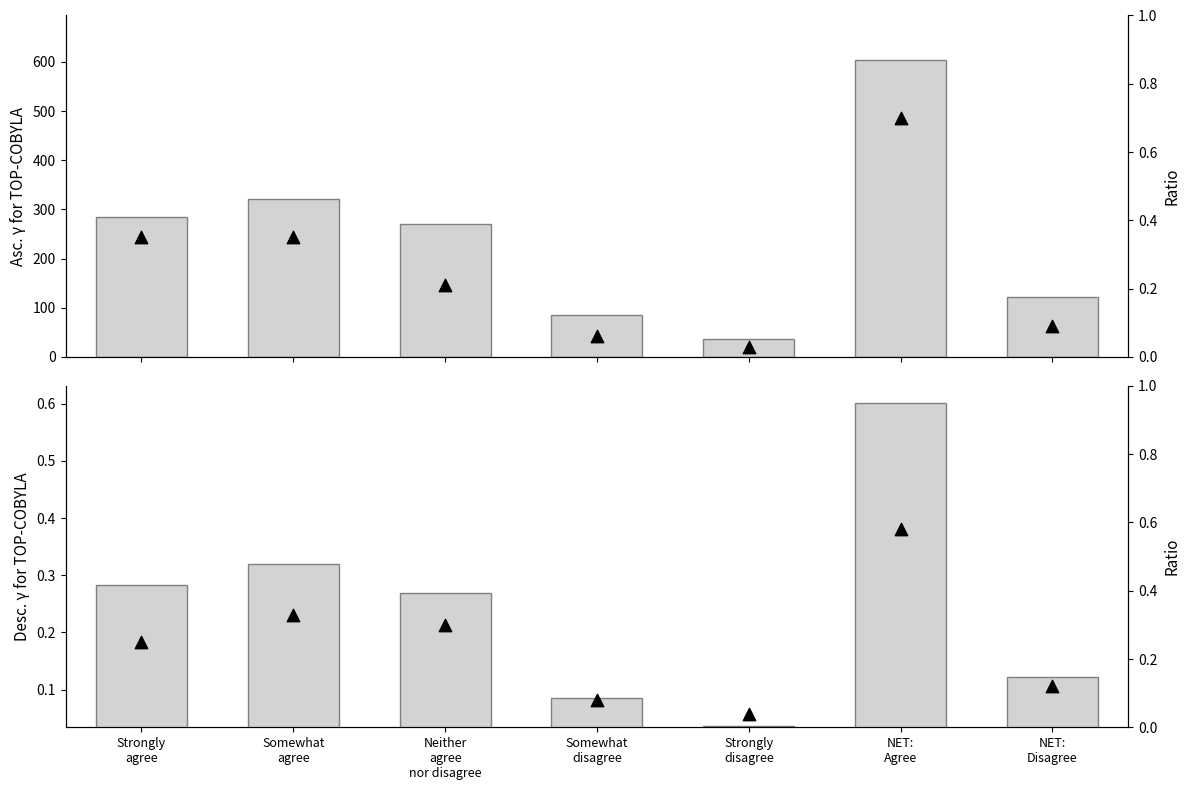

Which series contains the highest Y value?

Total